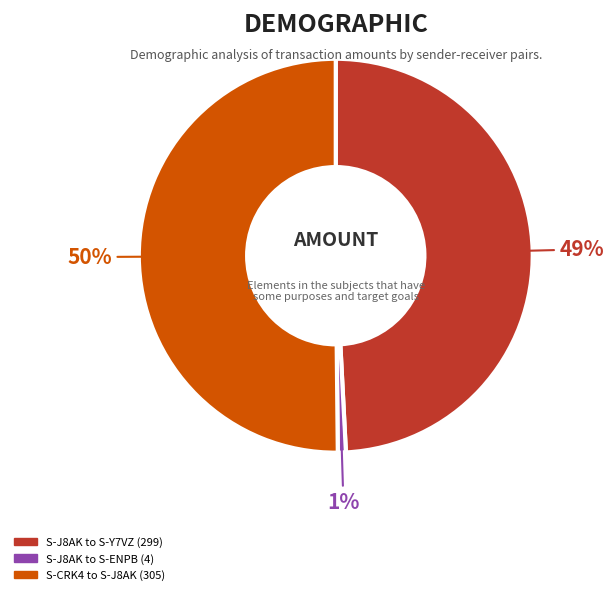

To the nearest percent, what is the difference between the S-CRK4 to S-J8AK (305) and S-J8AK to S-Y7VZ (299) slice percentages?

1%